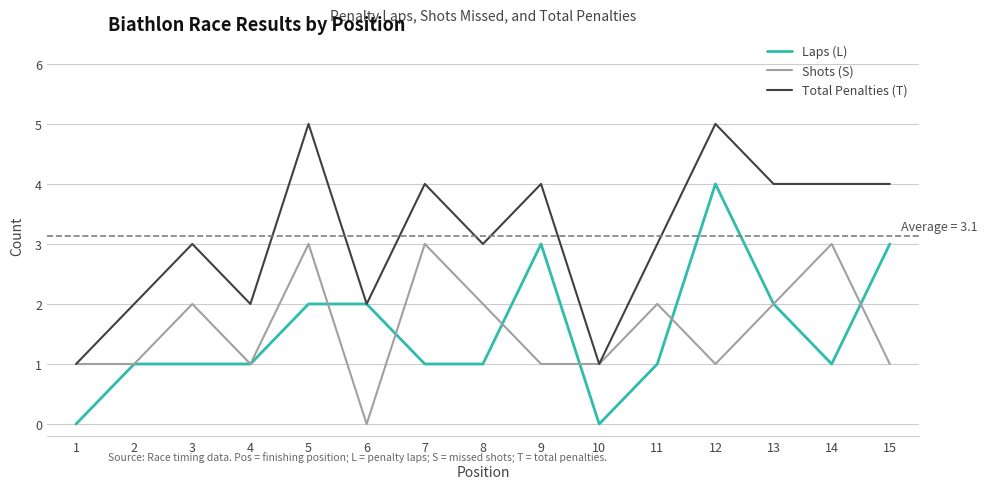

At how many categories does at least one series exceed 0?

15